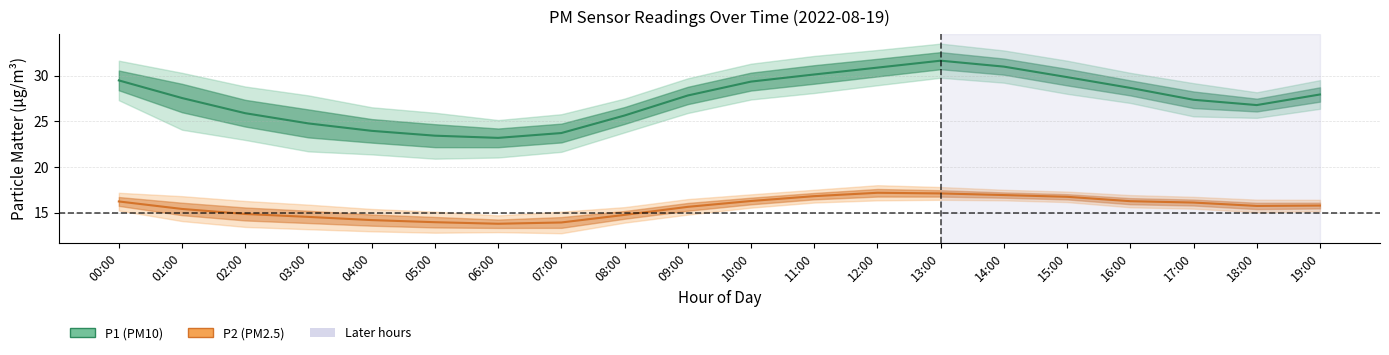

How many data points in P1 center are less than 27?

8